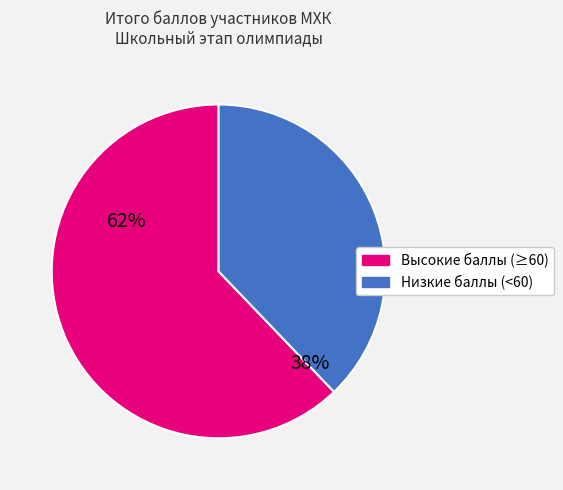

Is there a majority slice in this chart?

Yes